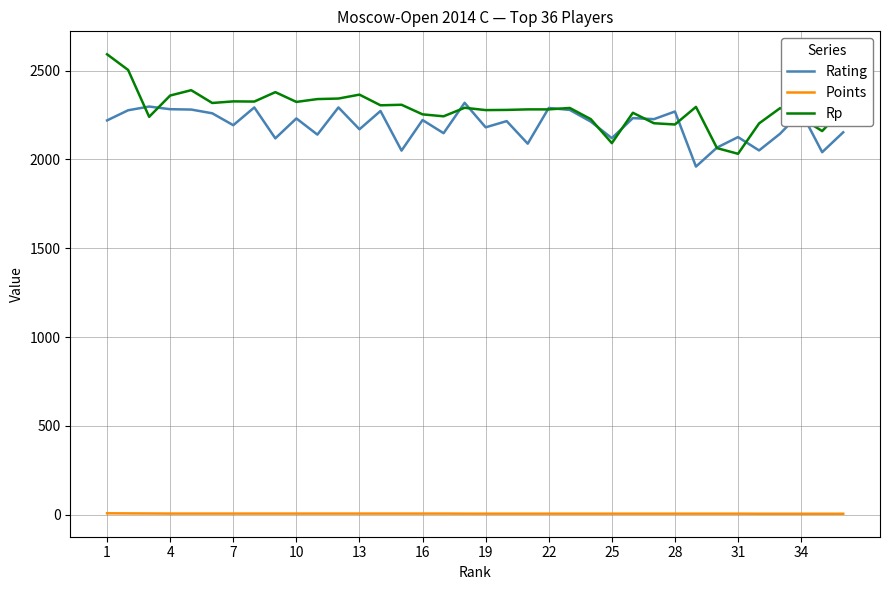

Rank the series by their maximum value, from highest to lowest.

Rp, Rating, Points